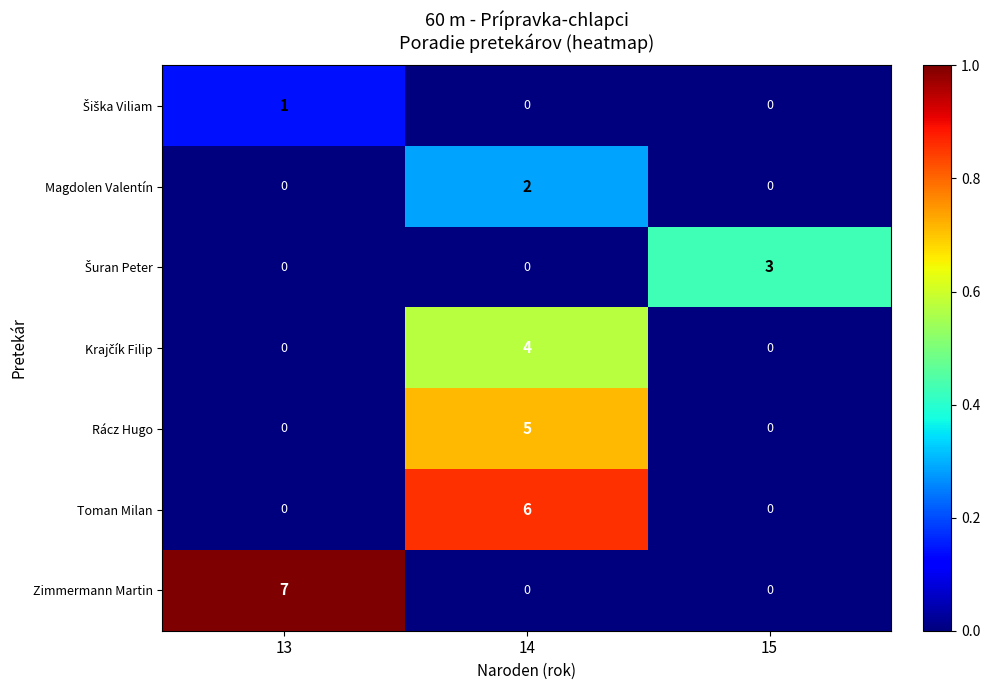

How many Magdolen Valentín values are between 0 and 2?

3